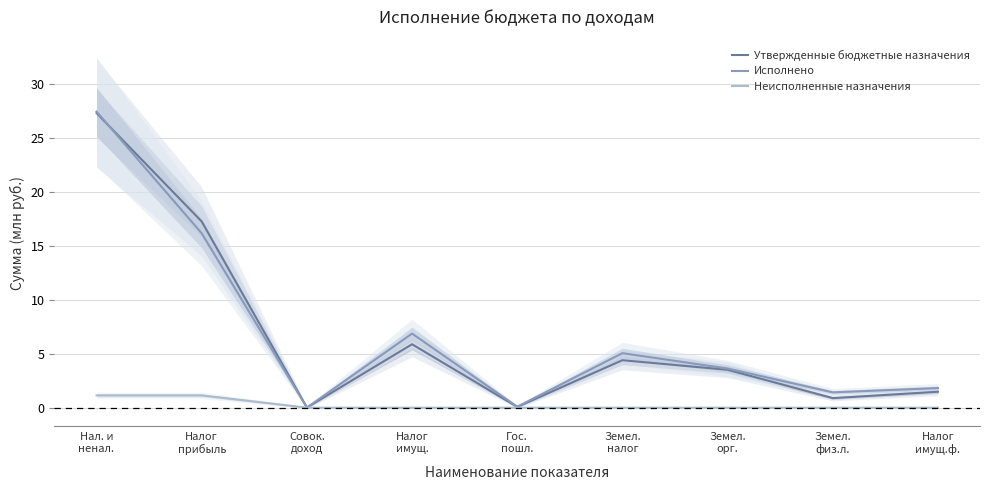

Is it true that Утвержденные бюджетные назначения equals 5.9 at Налог
имущ.?

True